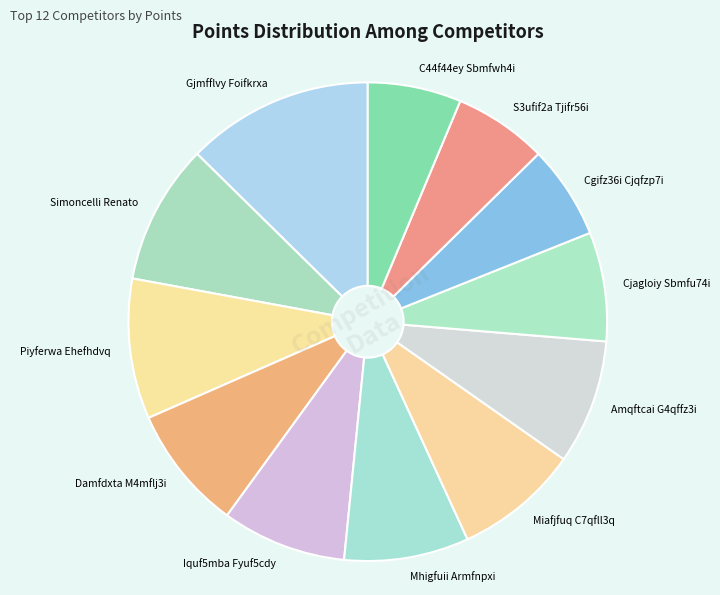

What is the largest slice in the pie chart?

Gjmfflvy Foifkrxa